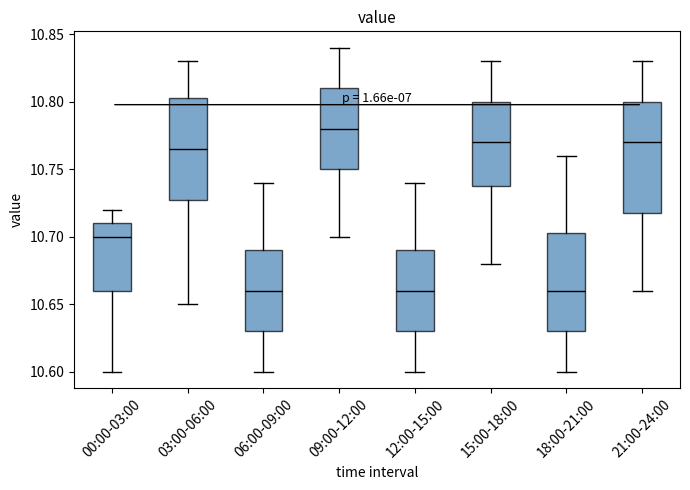

Which box is the tallest, from its lower edge to its upper edge?

21:00-24:00